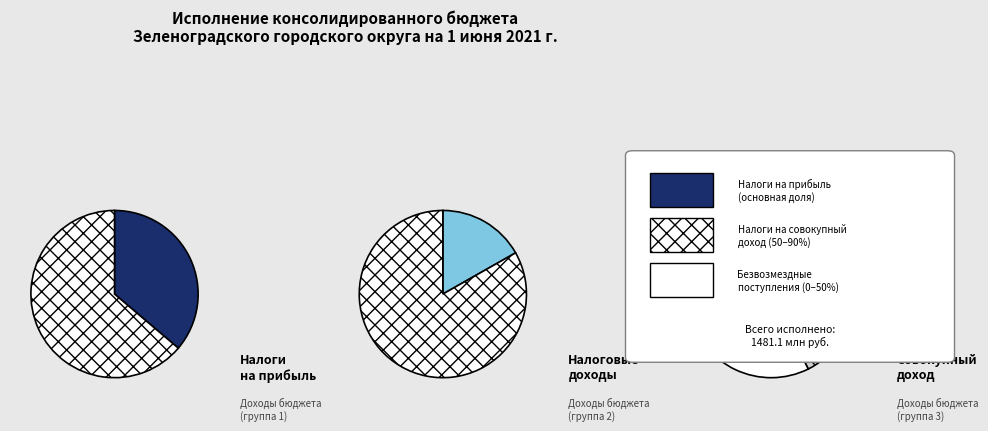

What is the change in value from НАЛОГИ НА ПРИБЫЛЬ, ДОХОДЫ to БЕЗВОЗМЕЗДНЫЕ ПОСТУПЛЕНИЯ?

+1067199702.7